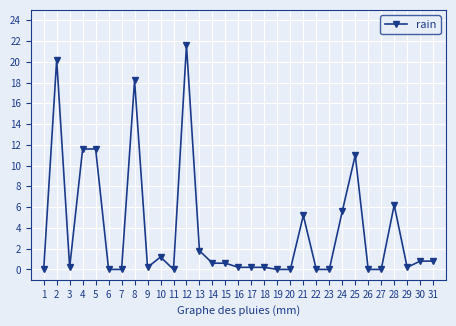

How many categories are shown in the chart?

31